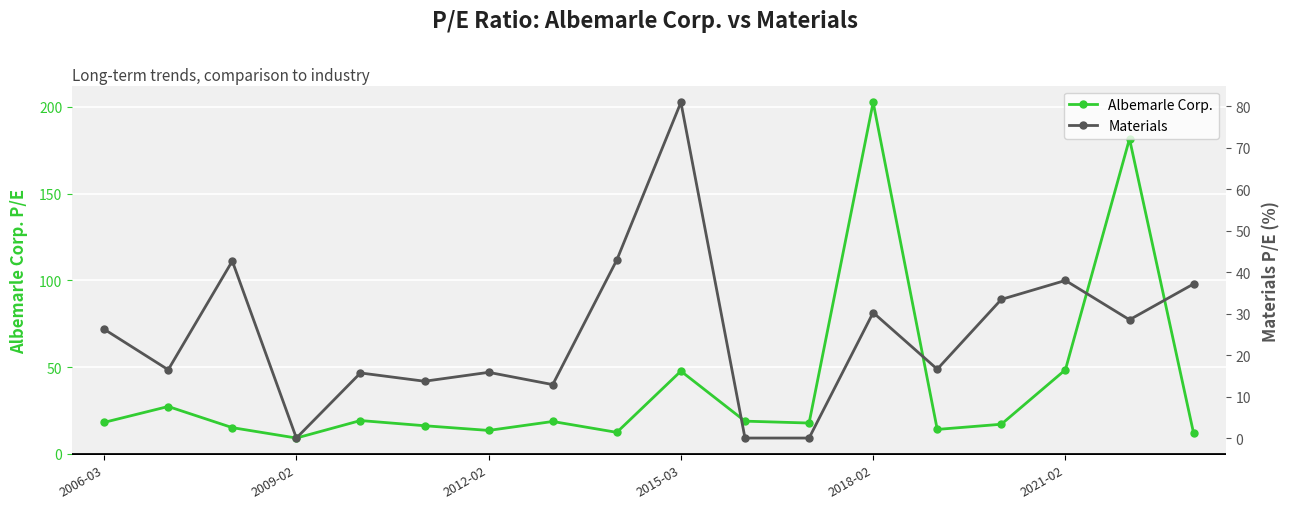

Where is the first local minimum for Albemarle Corp.?

2009-02